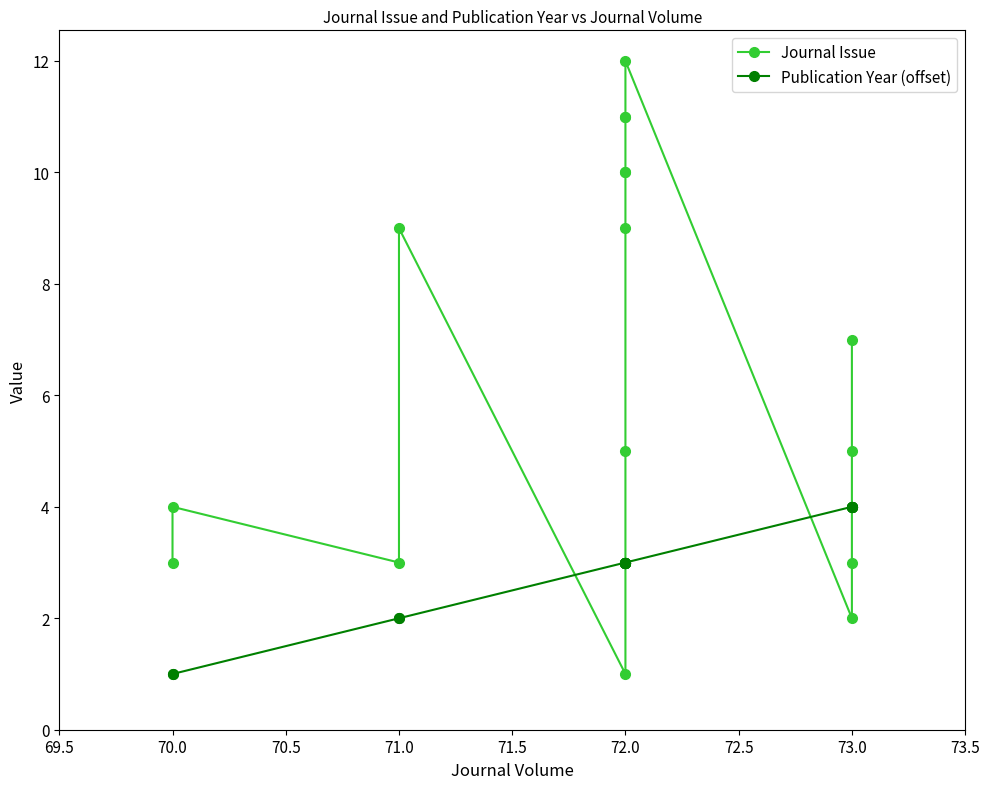

What is the greatest value displayed?

12